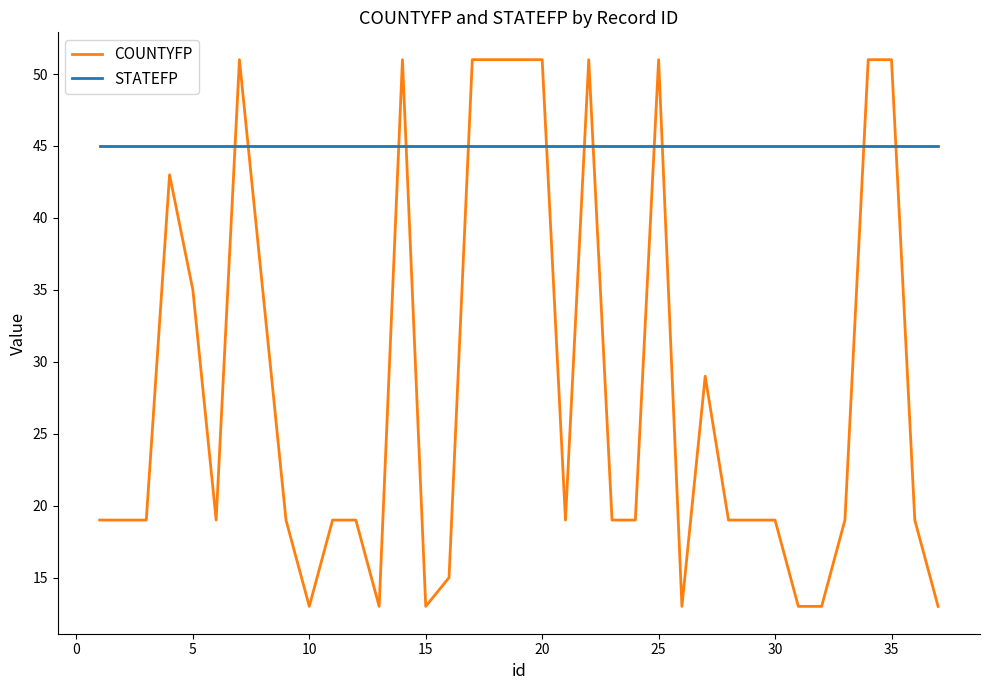

What are all the series names shown in the legend?

COUNTYFP, STATEFP